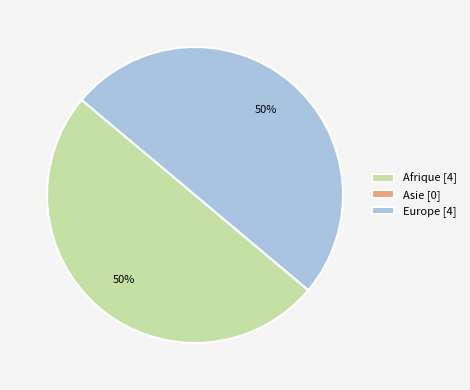

To the nearest percent, what is the average slice percentage?

33%